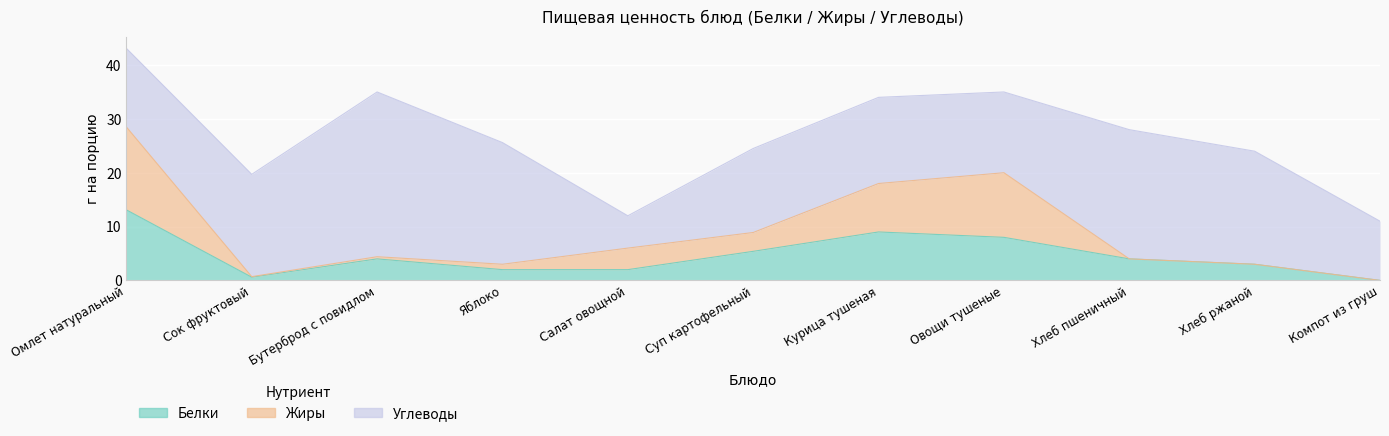

What is the average value of the Белки series?

4.6